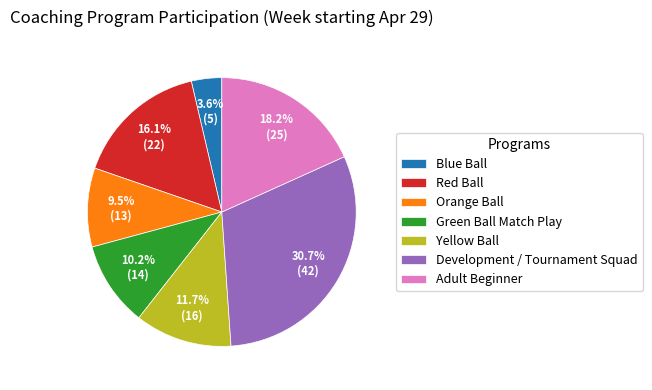

Count the number of slices in the pie.

7